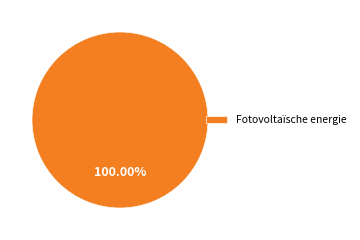

Is there any slice that represents more than half of the pie?

Yes